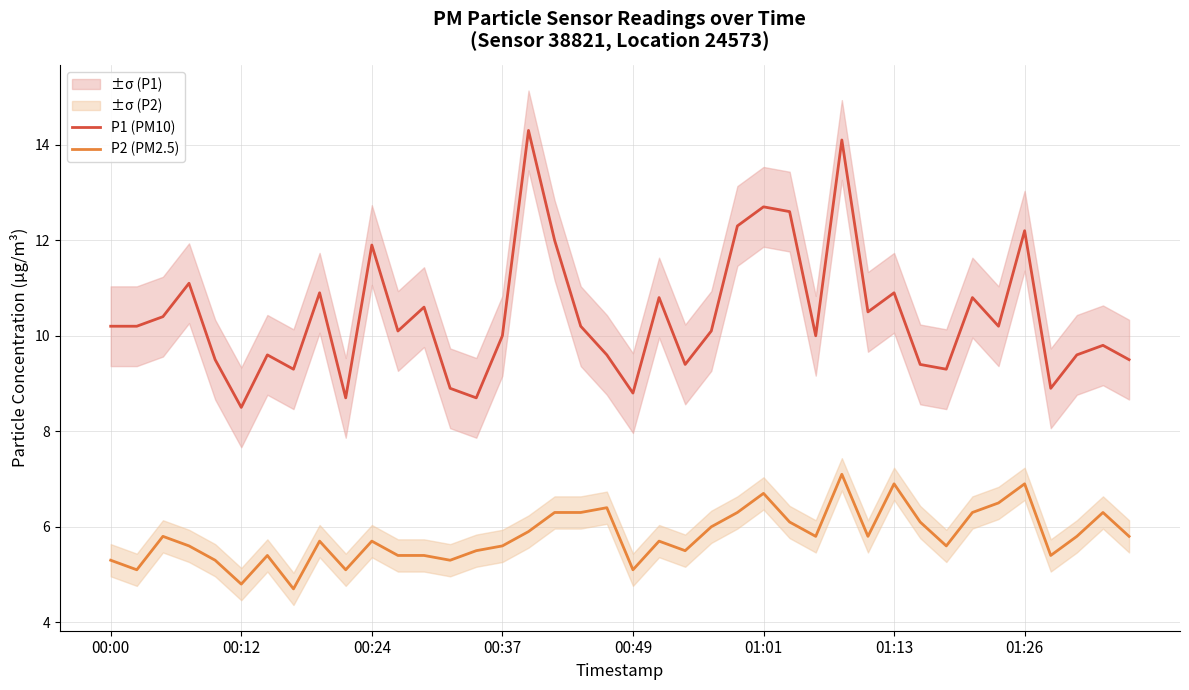

Does the chart display data point markers on the line(s)?

No